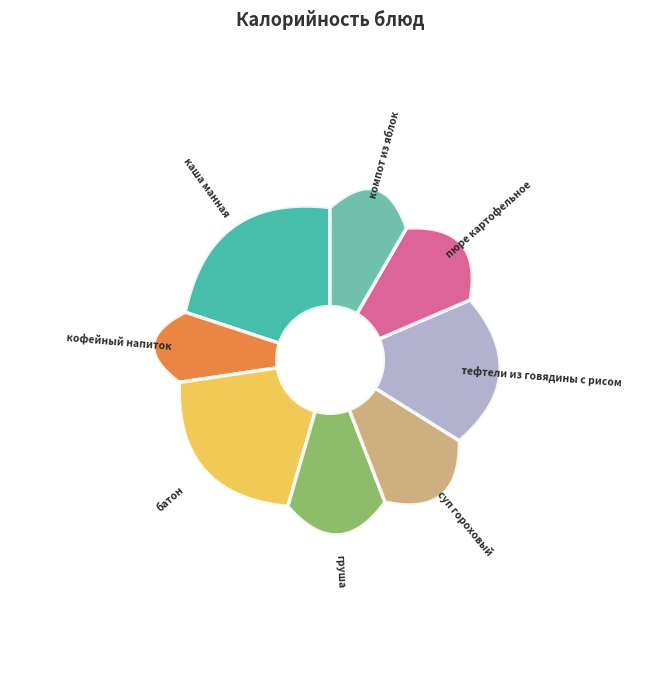

To the nearest percent, what portion does суп гороховый represent?

10%